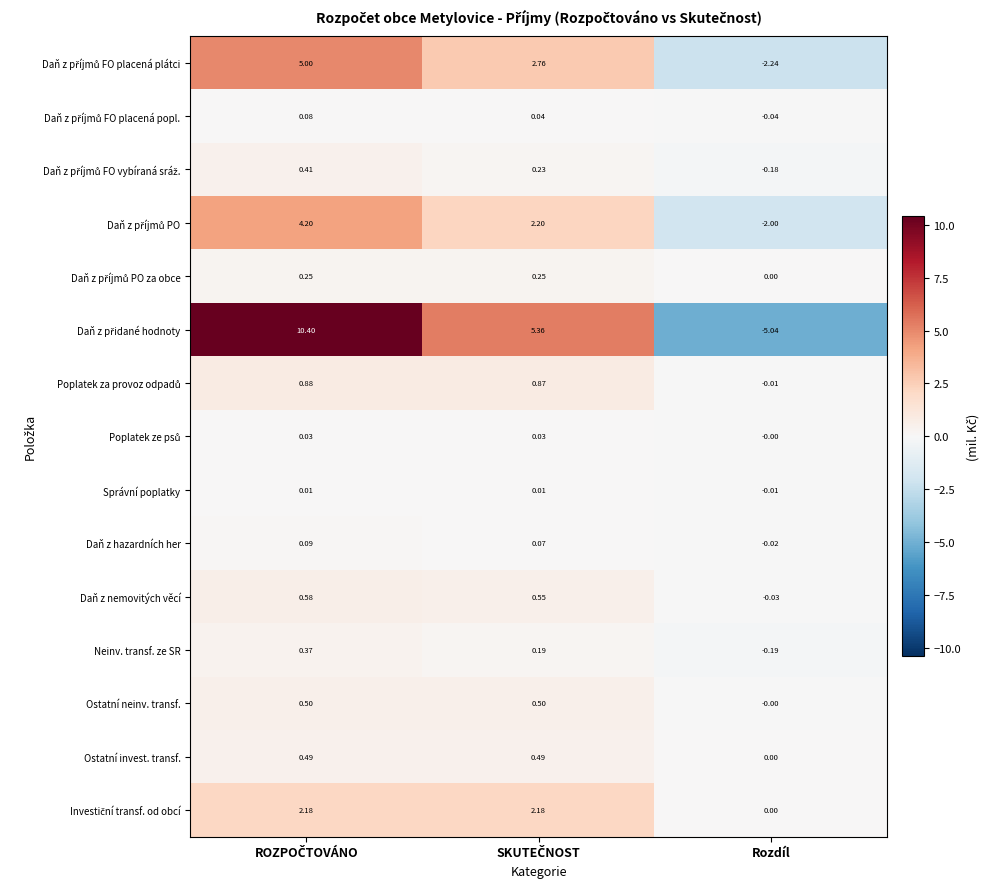

At which category does the chart reach its minimum across all series?

Rozdíl